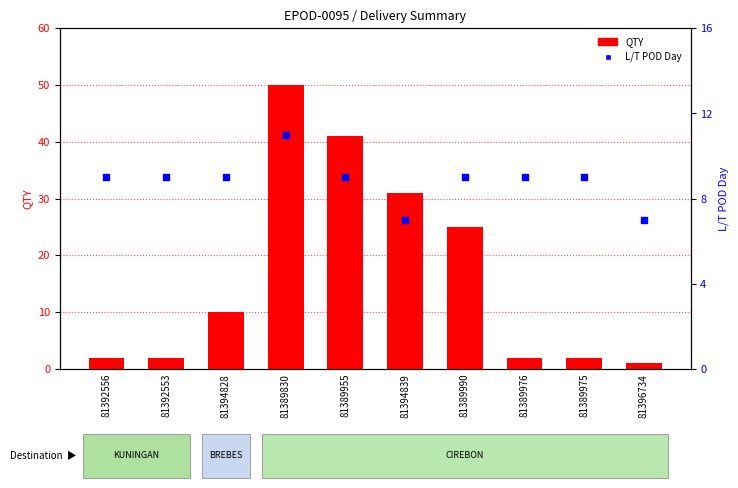

Which series has the largest Y range (max minus min)?

QTY